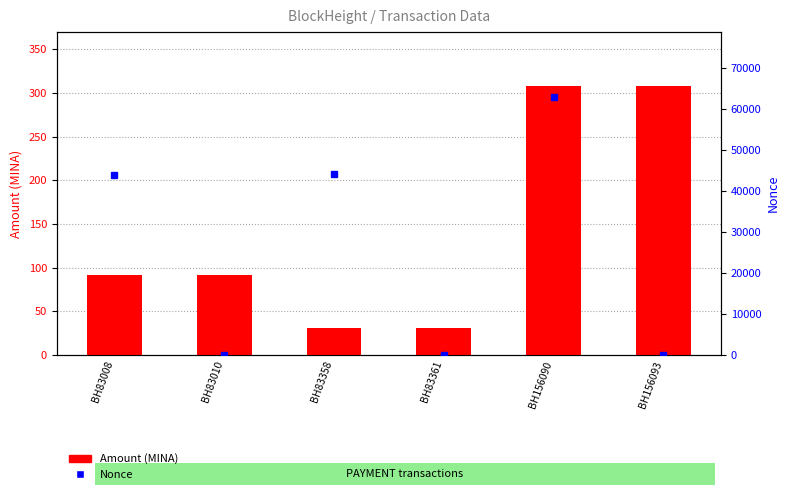

How many categories are shown in the chart?

6